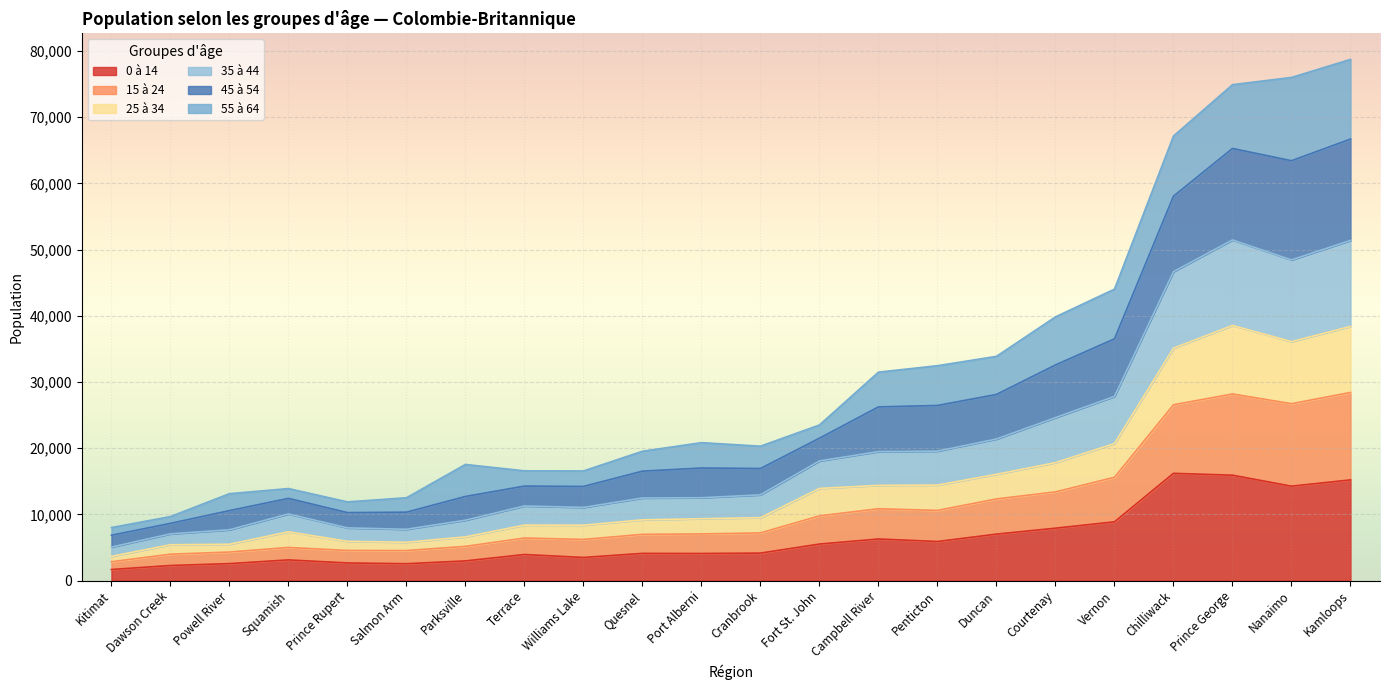

The value of 0 à 14 at Chilliwack is 8261. True or false?

False